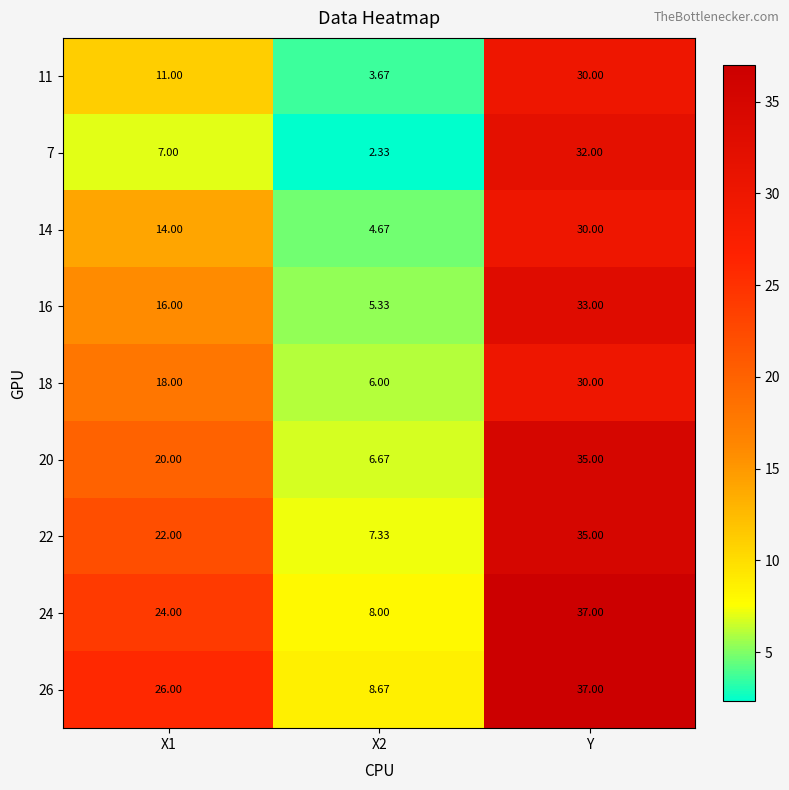

What is the difference between the highest and lowest values at X2?

6.3